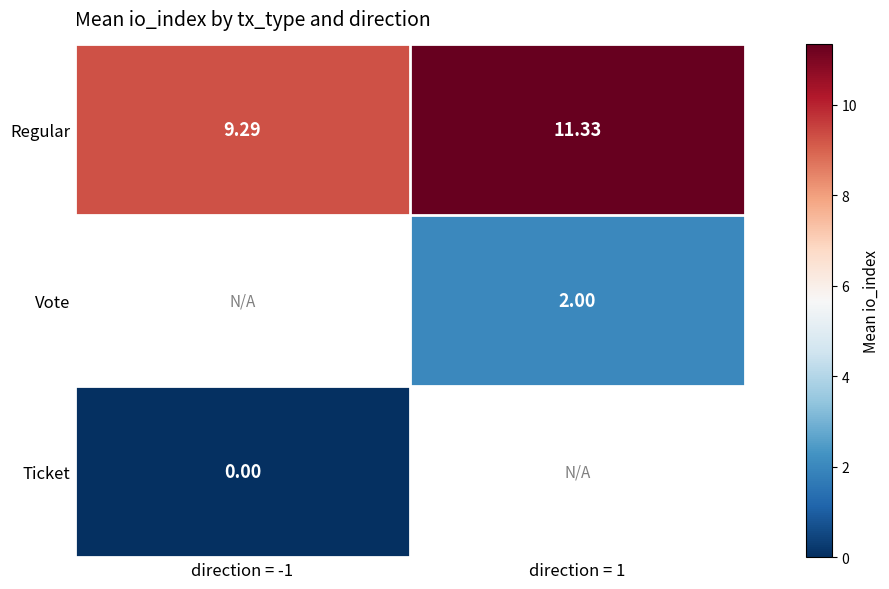

Is the value of Vote at direction = 1 greater than the value of Regular at direction = 1?

No